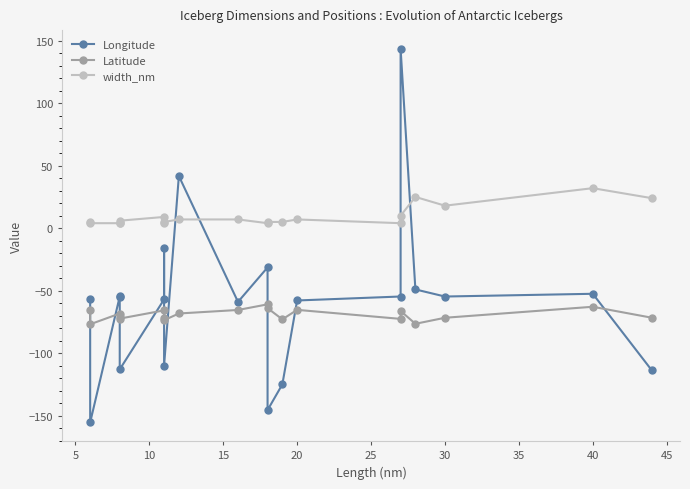

Reading left to right, list all the values displayed in this chart.

Longitude: -56.7	-155.3	-54.6	-55.0	-112.9	-57.0	-15.9	-109.8	41.7	-58.9	-31.4	-145.4	-124.9	-57.8	-54.6	143.4	-49.0	-54.6	-52.4	-113.8
Latitude: -65.6	-76.8	-68.2	-70.9	-72.3	-65.7	-72.2	-73.6	-68.2	-65.4	-60.9	-63.9	-72.9	-65.3	-72.5	-66.2	-76.4	-71.6	-62.8	-71.6
width_nm: 5.0	4.0	4.0	4.0	6.0	9.0	4.0	5.0	7.0	7.0	4.0	5.0	5.0	7.0	4.0	10.0	25.0	18.0	32.0	24.0